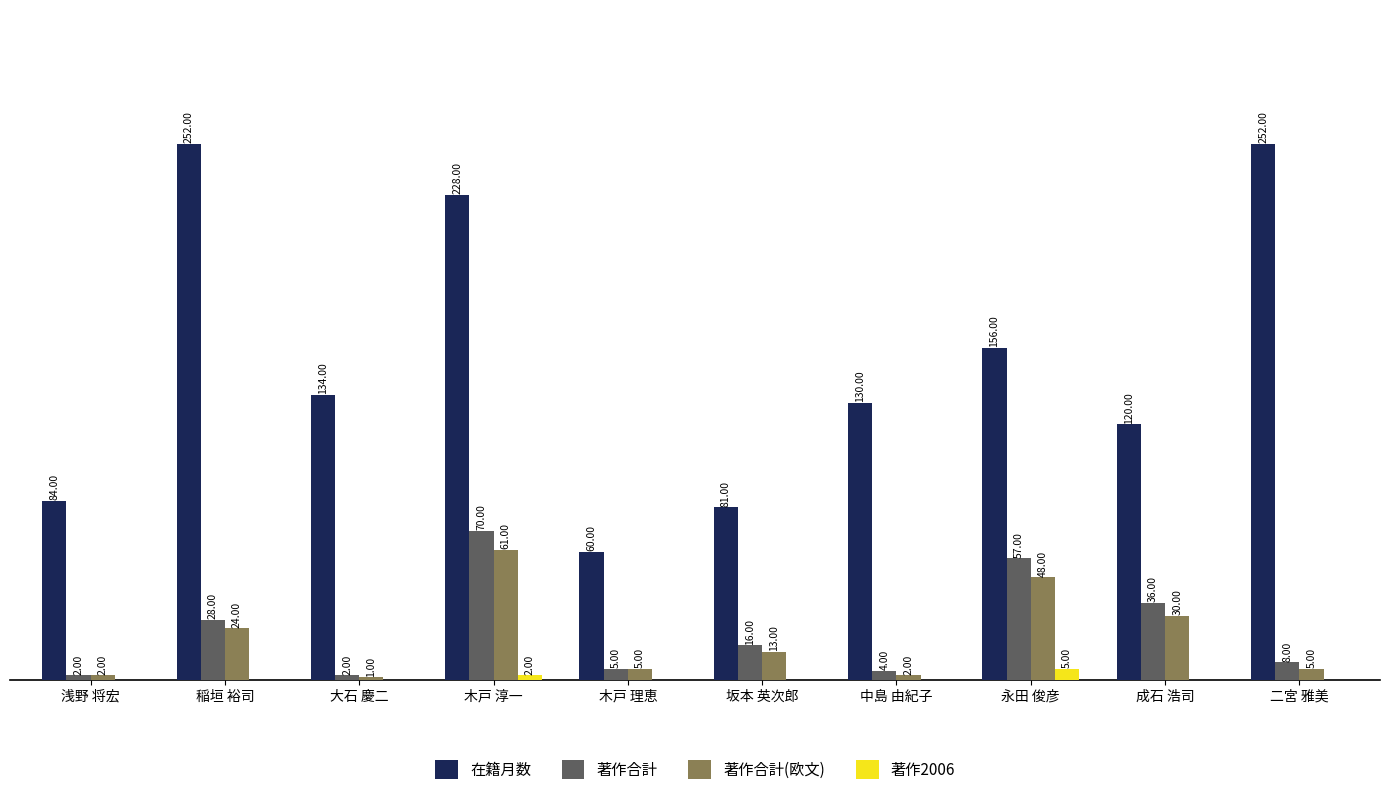

Is the value of 著作合計 at 中島 由紀子 greater than the value of 著作合計(欧文) at 木戸 淳一?

No